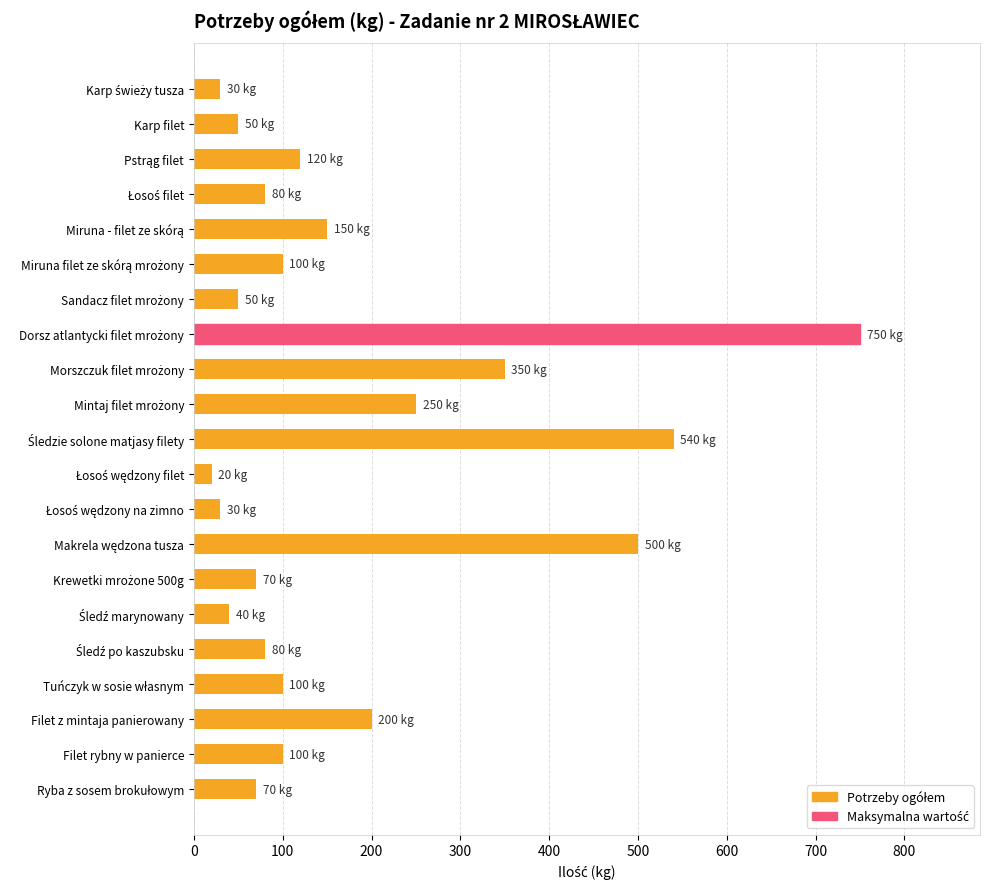

Is it true that the value at Filet z mintaja panierowany is 359?

False